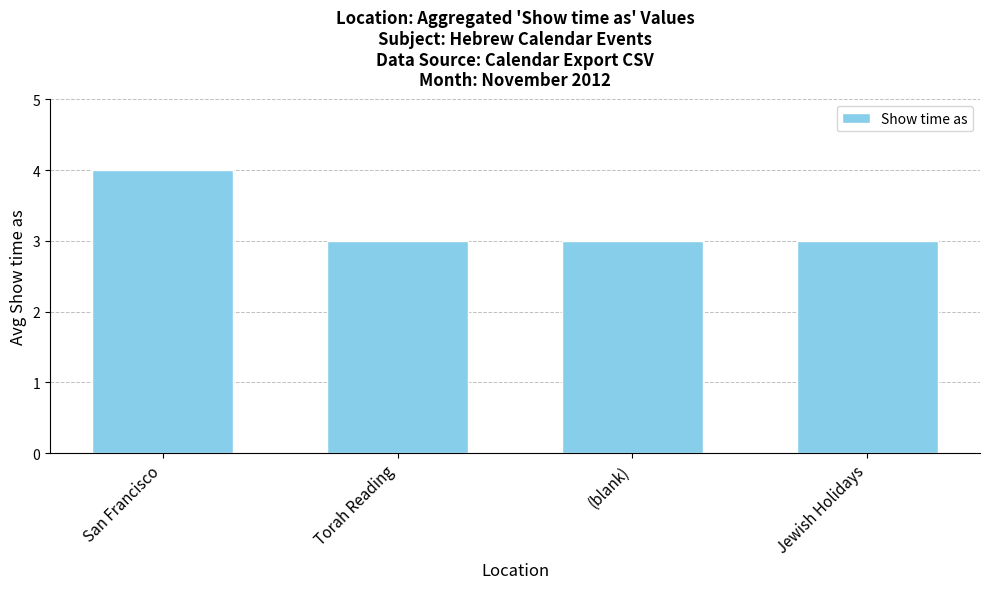

Count the values in the range 3 to 4.

4